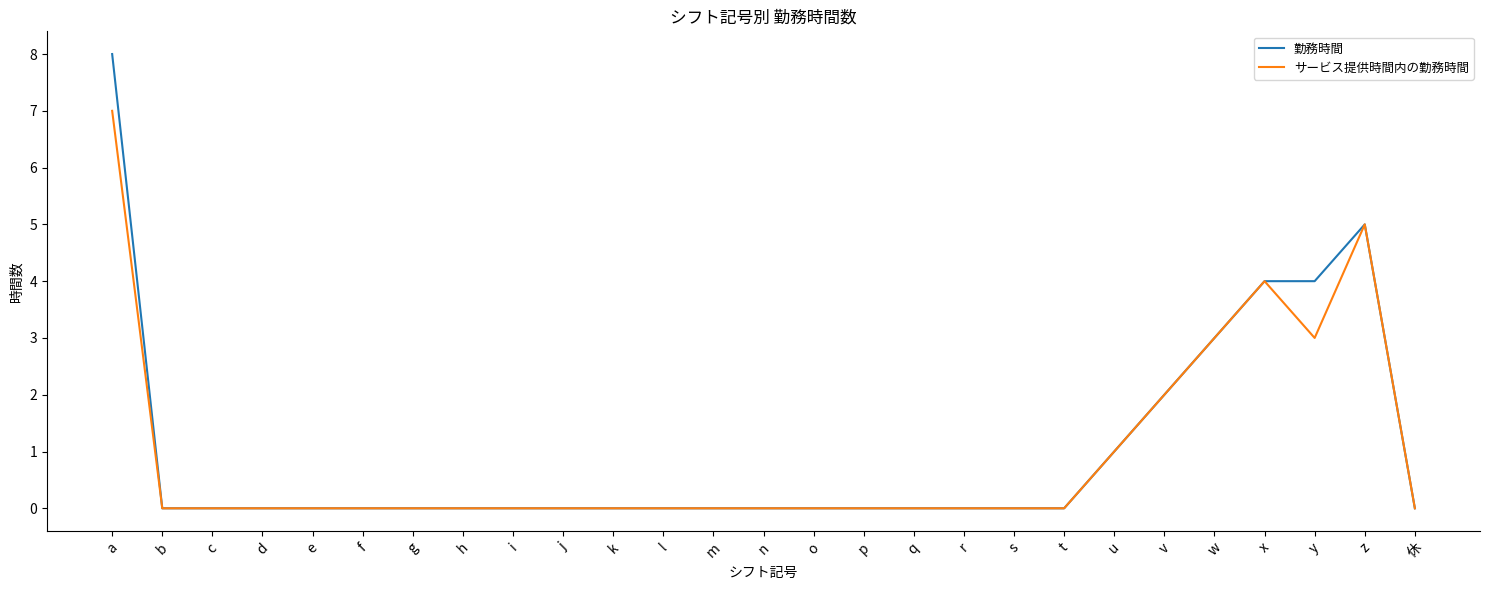

Which category has the highest value across all series?

a